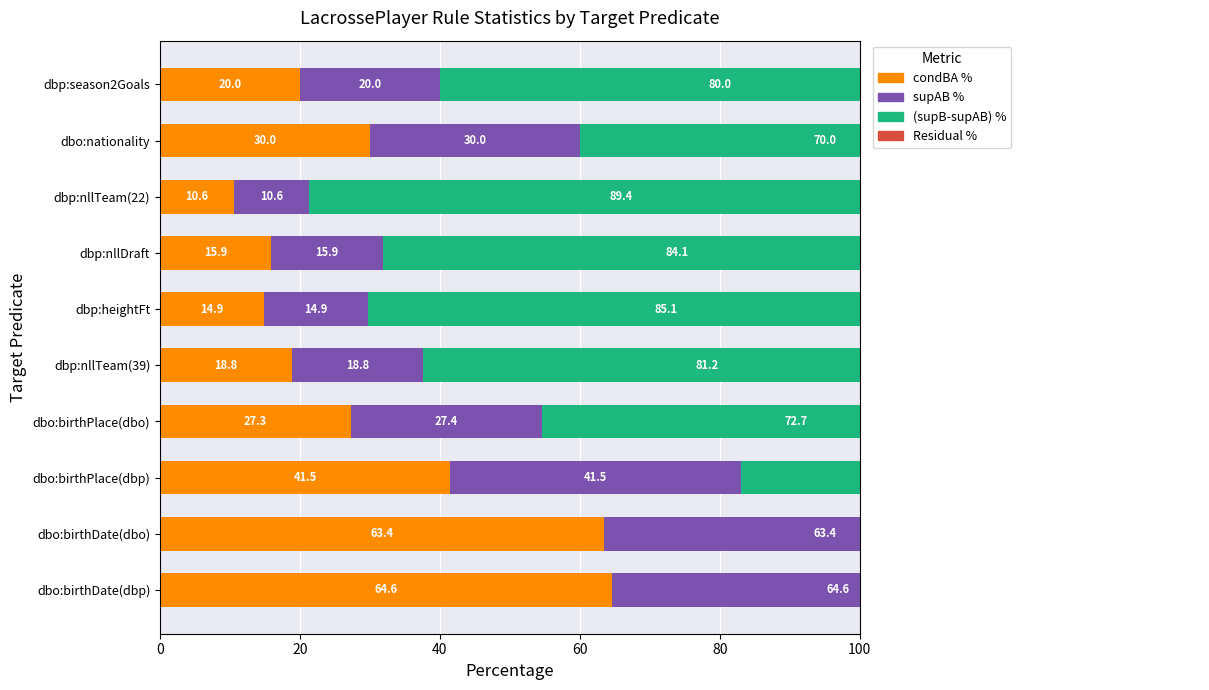

How many groups of bars are there?

10